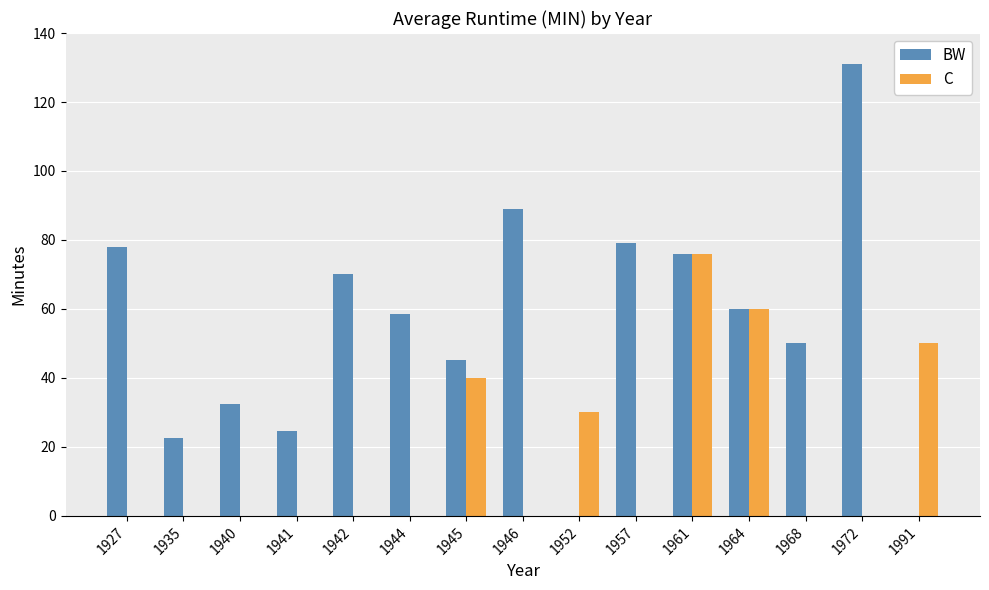

Is it true that C equals 40.0 at 1945?

True